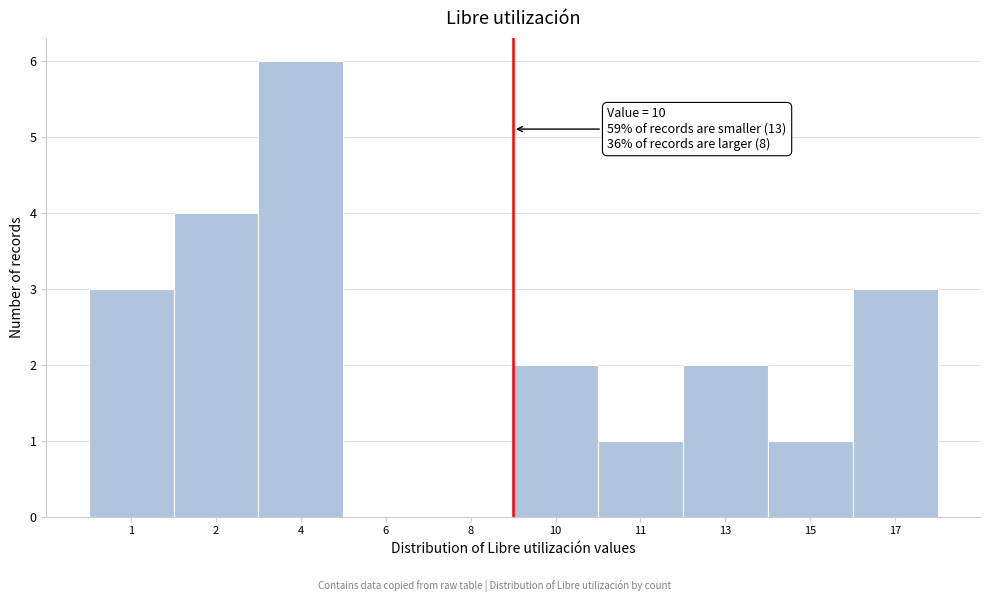

Reading left to right, extract all data points from this chart.

1=3	2=4	4=6	6=0	8=0	10=2	11=1	13=2	15=1	17=3